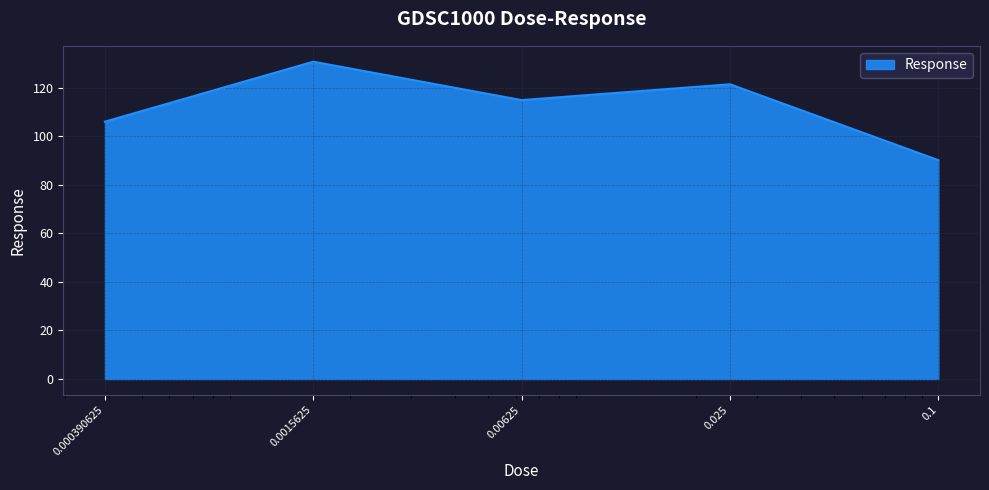

What is the greatest value displayed?

130.7